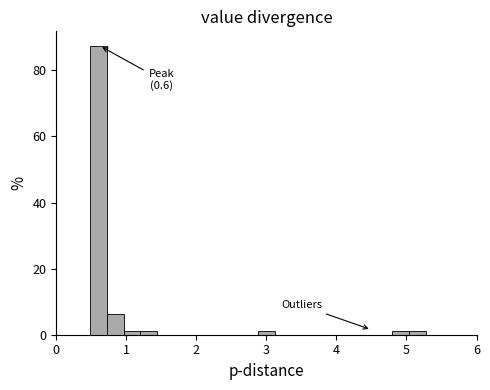

Around what value on the x-axis is the tallest bar? Give the approximate position of its centre, as read against the axis.

0.6